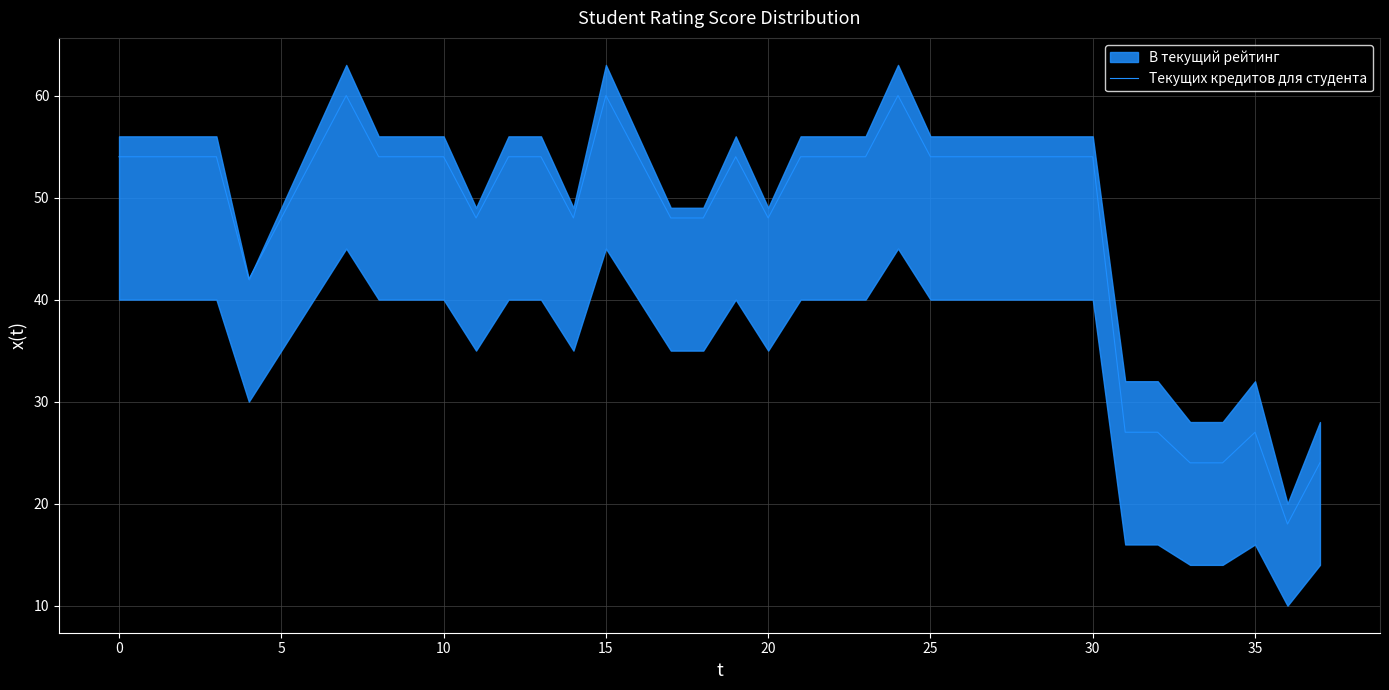

What is the lowest value of the Текущих кредитов для студента series?

18